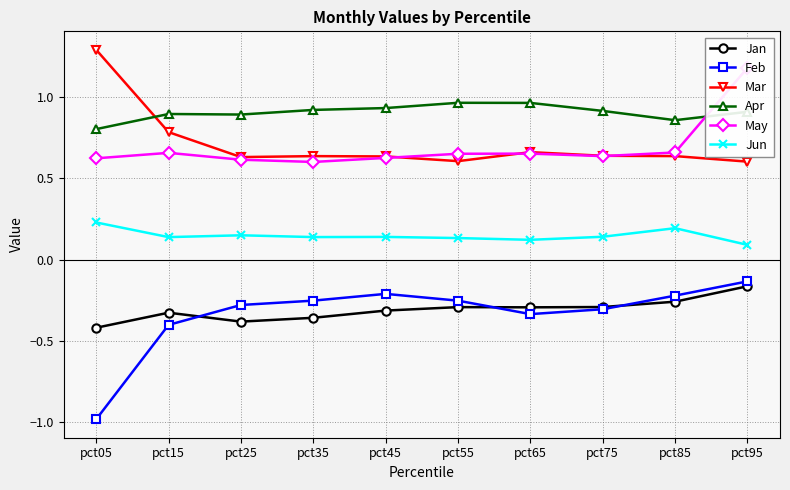

How many data points does each series have?

10